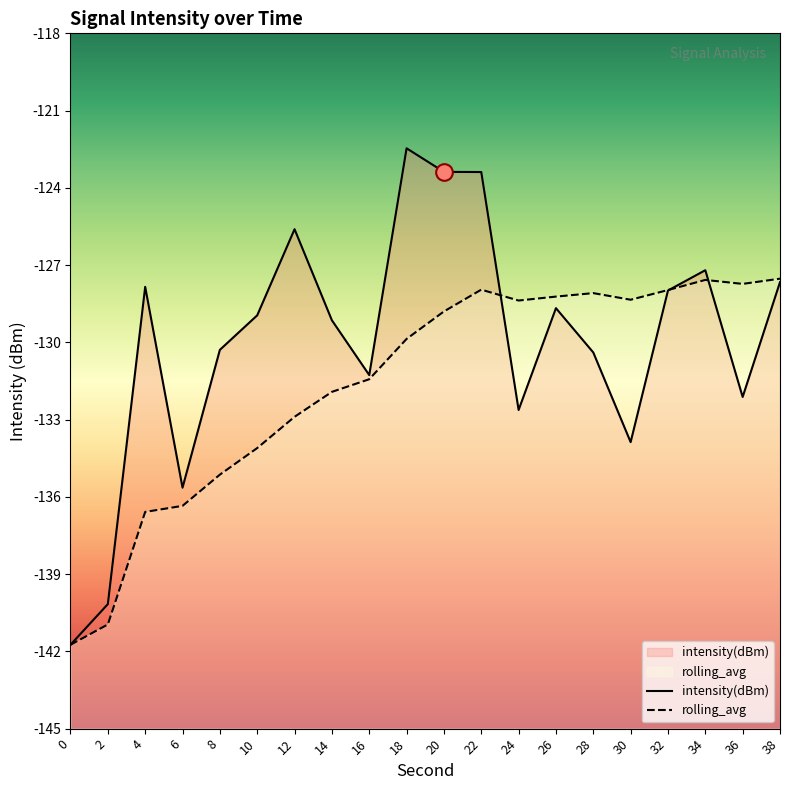

List the labels in order of rolling_avg value, largest first.

38, 34, 36, 22, 32, 28, 26, 30, 24, 20, 18, 16, 14, 12, 10, 8, 6, 4, 2, 0